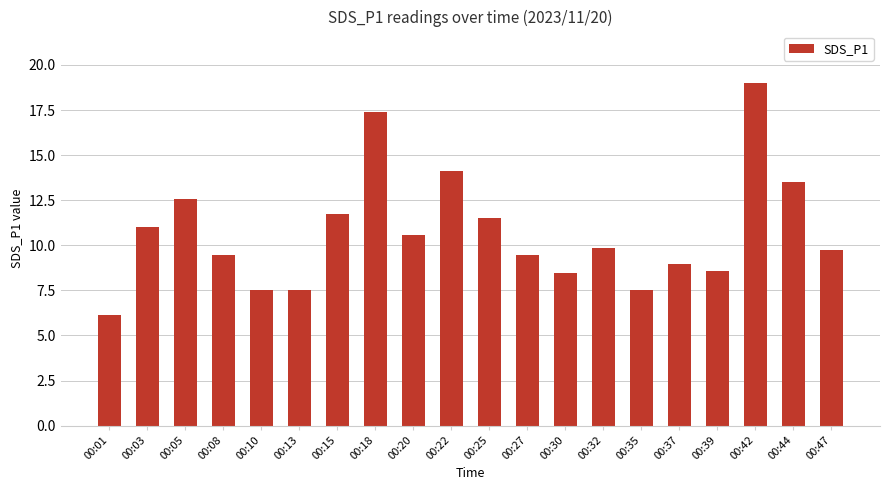

Read the value at 00:01.

6.1